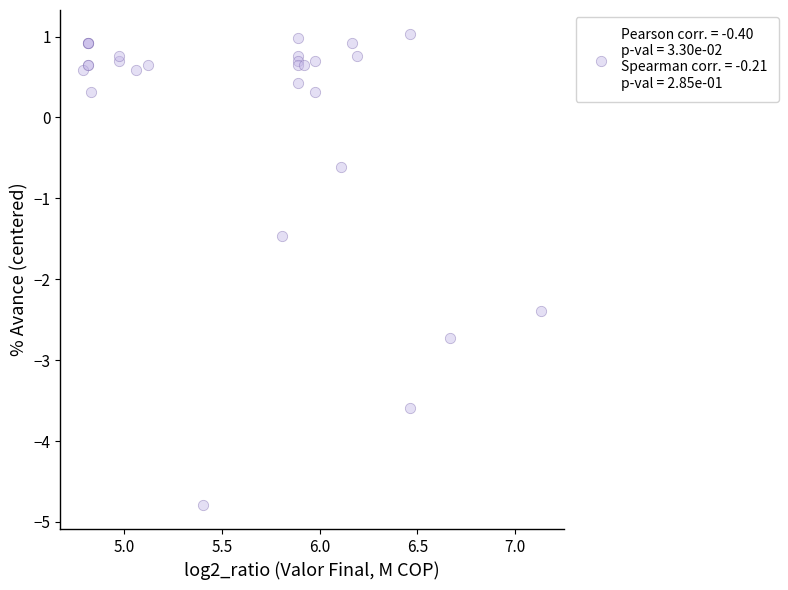

What Y value in the scatter plot is closest to -1?

-0.6